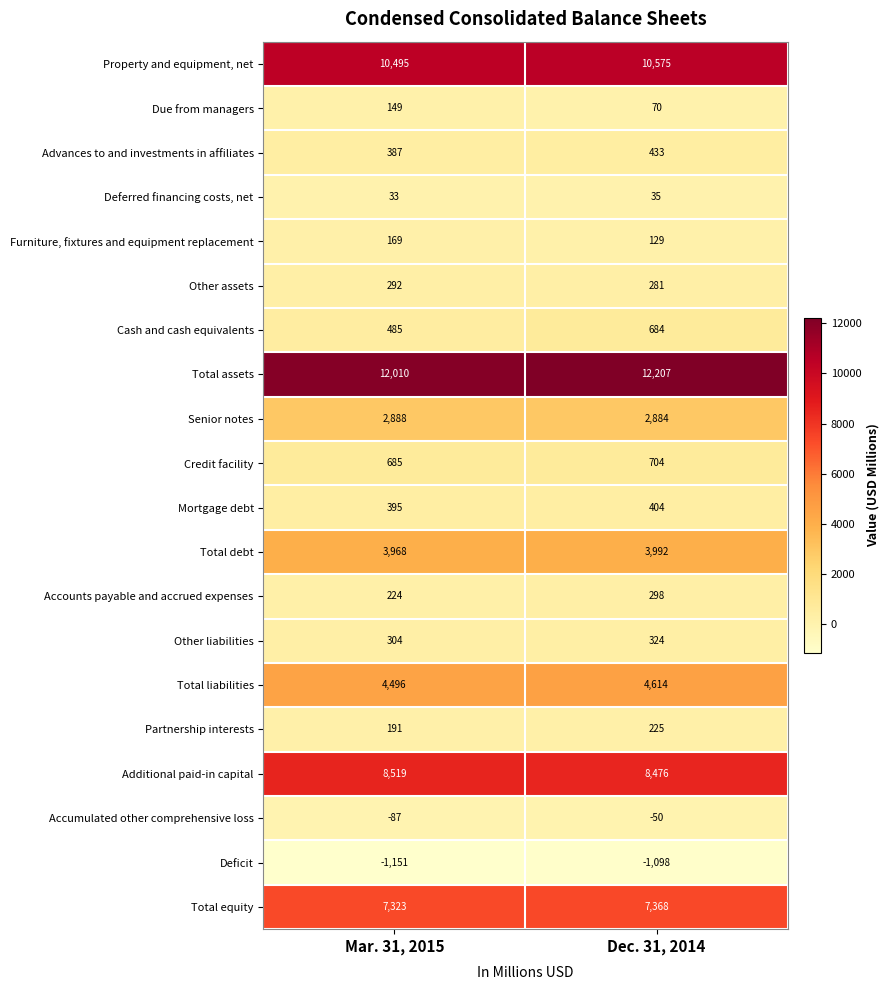

Count the number of data series in this chart.

20